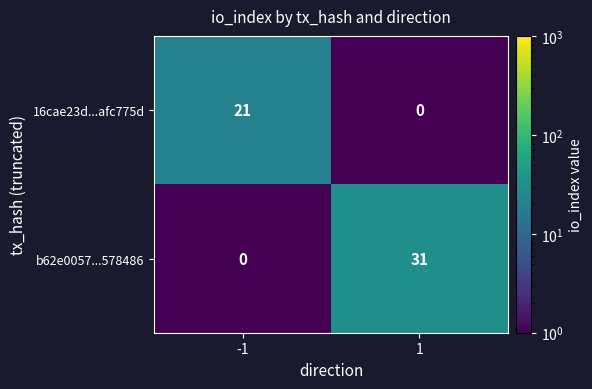

What is the difference between the highest and lowest values at -1?

21